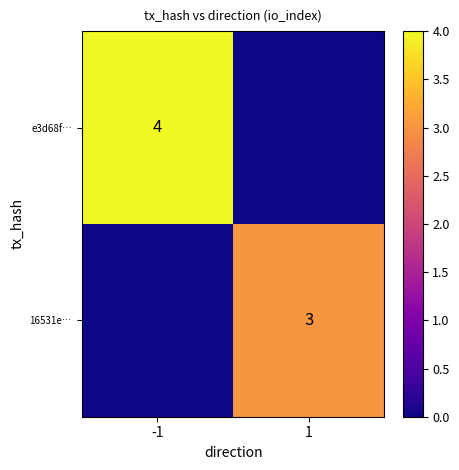

True or false: 16531e… has a value of 3 at 1.

True